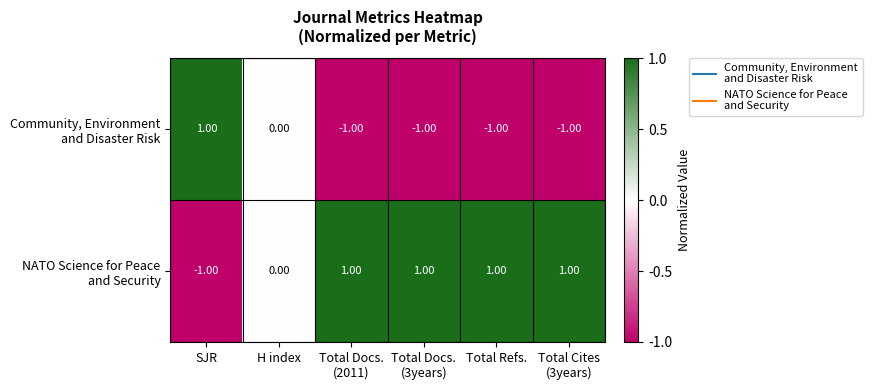

Count the number of data series in this chart.

2